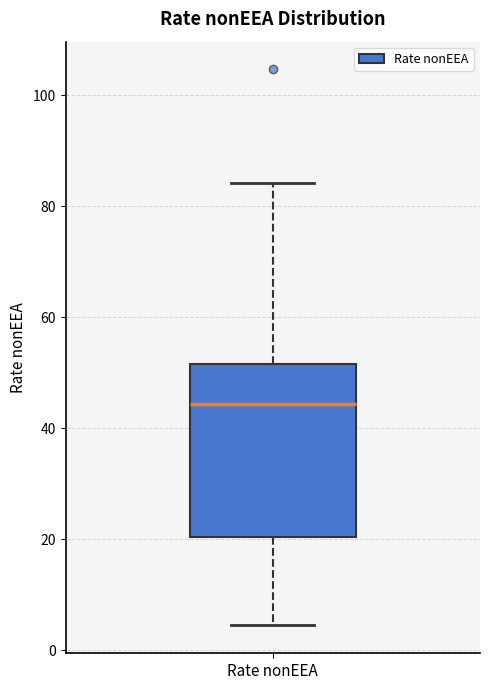

Read this box plot against the y-axis: the position of the median line, the range covered by the box, and the ends of both whiskers. The values are not printed on the chart, so give them approximately, as read against the axis.

median 44, box 20 to 52, whiskers 4 to 84